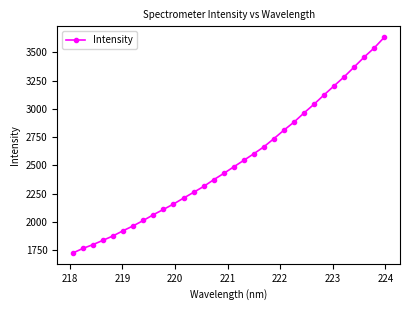

What is the value of the 9th point from the left?

2063.3